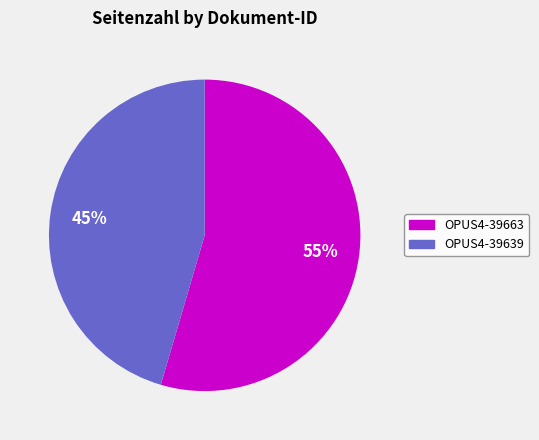

What is the largest slice in the pie chart?

OPUS4-39663